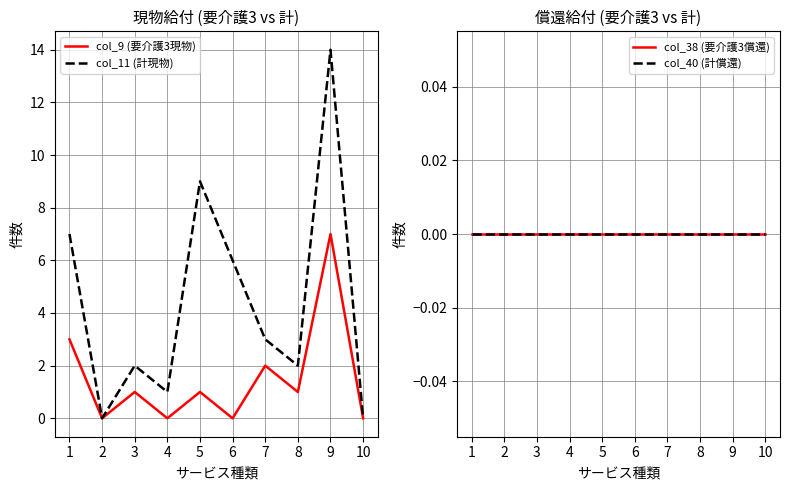

How many lines are shown in the chart?

4